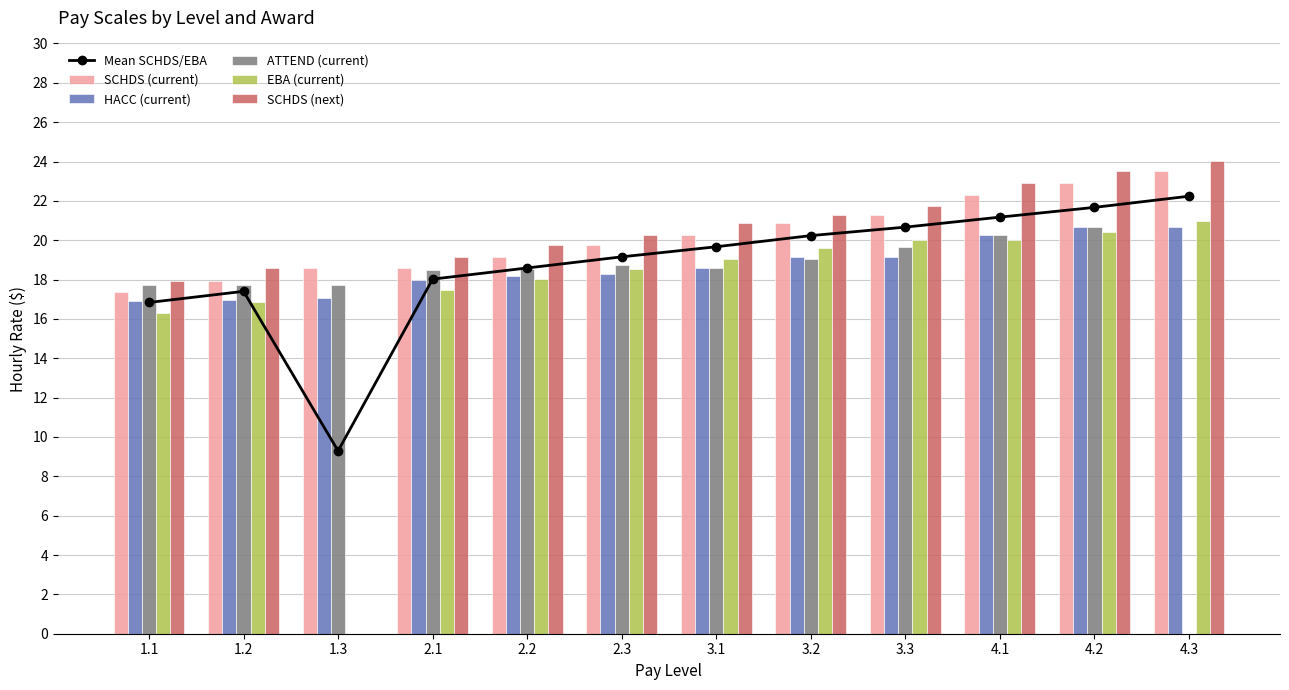

Reading right to left, what are all the values shown in this chart?

Mean SCHDS/EBA: 22.2	21.7	21.2	20.7	20.2	19.7	19.2	18.6	18.0	9.3	17.4	16.8
SCHDS (current): 23.5	22.9	22.3	21.3	20.9	20.3	19.7	19.2	18.6	18.6	17.9	17.4
HACC (current): 20.7	20.7	20.3	19.2	19.2	18.6	18.3	18.2	18.0	17.1	17.0	16.9
ATTEND (current): 0.0	20.7	20.3	19.6	19.1	18.6	18.8	18.6	18.5	17.7	17.7	17.7
EBA (current): 21.0	20.4	20.0	20.0	19.6	19.1	18.6	18.0	17.5	0.0	16.9	16.3
SCHDS (next): 24.0	23.5	22.9	21.7	21.3	20.9	20.3	19.7	19.2	0.0	18.6	17.9